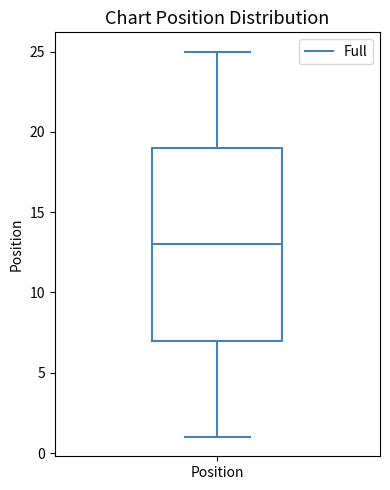

Where is the upper edge of the box for Position on the y-axis? The values are not printed on the chart, so give them approximately, as read against the axis.

19